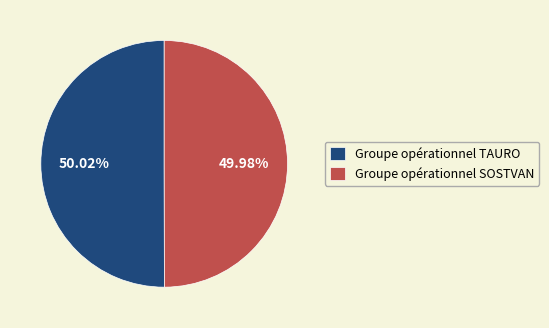

The Groupe opérationnel TAURO slice represents 39% of the pie. True or false?

False